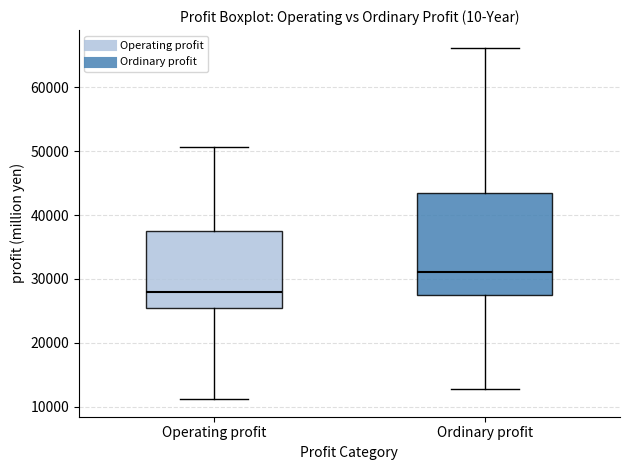

Reading left to right, read every box against the y-axis: the position of its median line, the range the box covers, and the ends of its whiskers. The values are not printed on the chart, so give them approximately, as read against the axis.

Operating profit: median 28000, box 25000 to 38000, whiskers 11000 to 51000
Ordinary profit: median 31000, box 27000 to 43000, whiskers 13000 to 66000